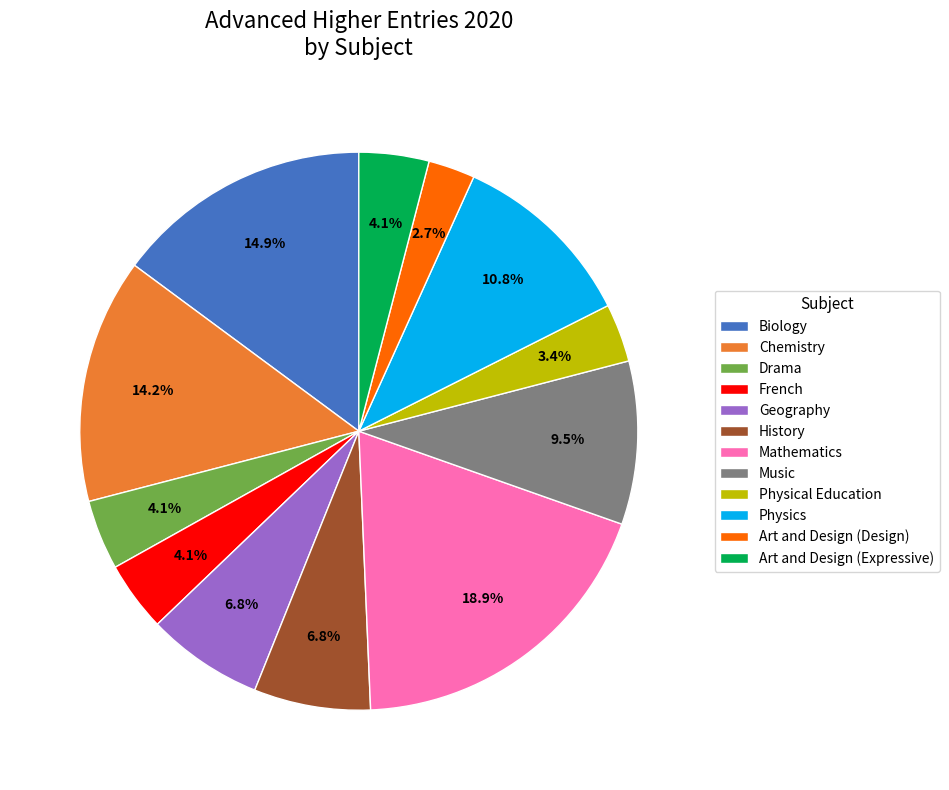

How many segments does this pie chart have?

12